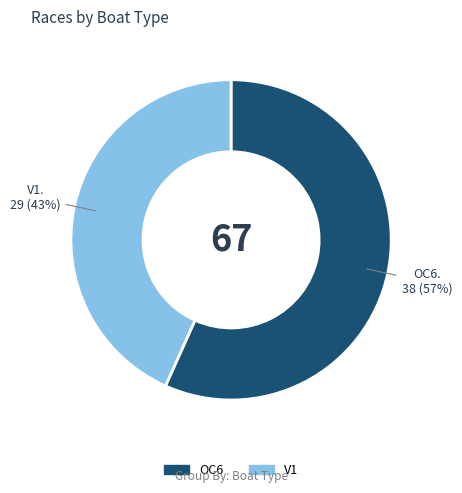

To the nearest percent, what is the combined percentage of OC6 and V1?

100%